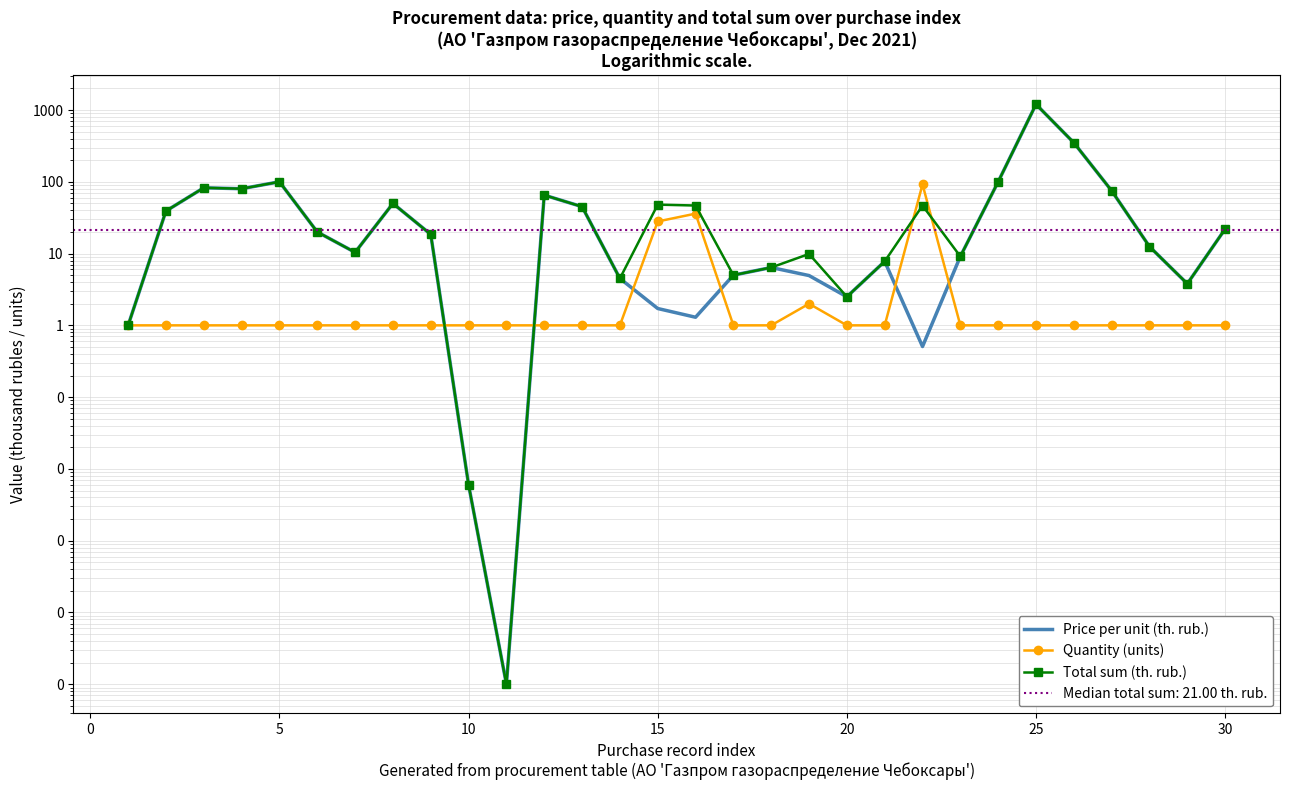

What is the greatest value displayed?

1200.0